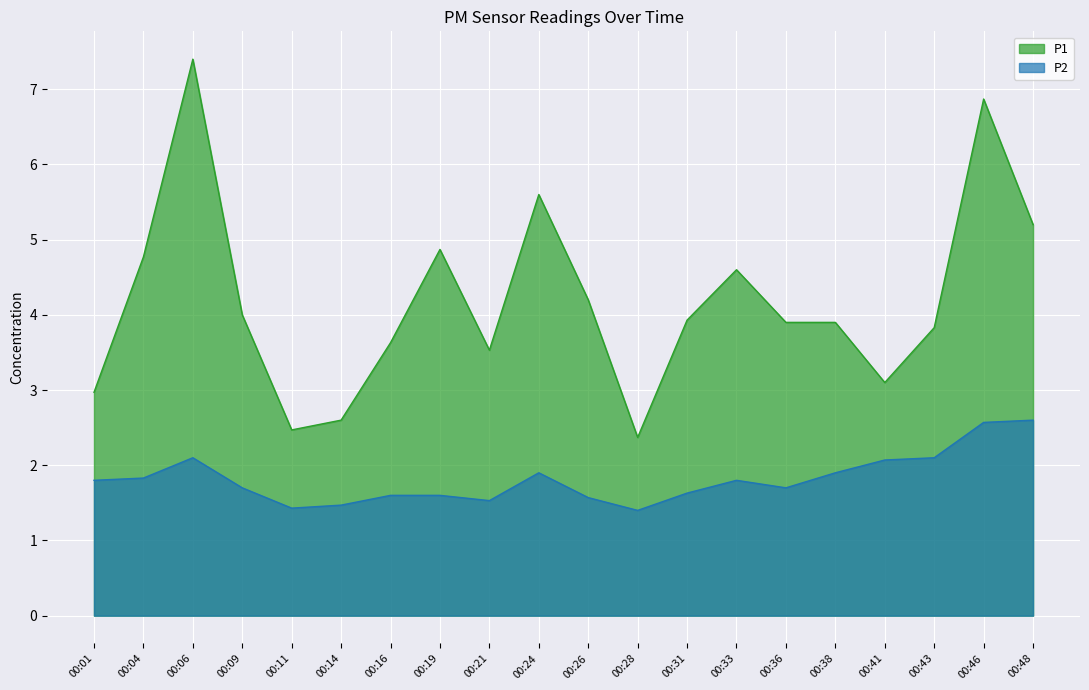

Reading right to left, transcribe all the data shown in this chart.

P1: 5.2	6.9	3.8	3.1	3.9	3.9	4.6	3.9	2.4	4.2	5.6	3.5	4.9	3.6	2.6	2.5	4.0	7.4	4.8	3.0
P2: 2.6	2.6	2.1	2.1	1.9	1.7	1.8	1.6	1.4	1.6	1.9	1.5	1.6	1.6	1.5	1.4	1.7	2.1	1.8	1.8